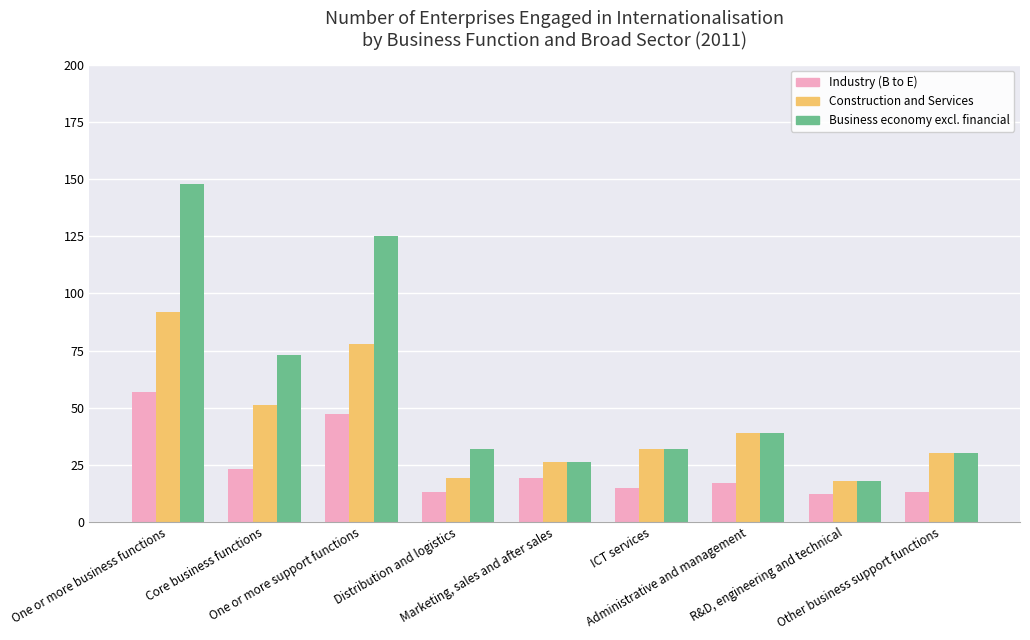

Is the value of Industry (B to E) at Administrative and management greater than the value of Business economy excl. financial at Other business support functions?

No